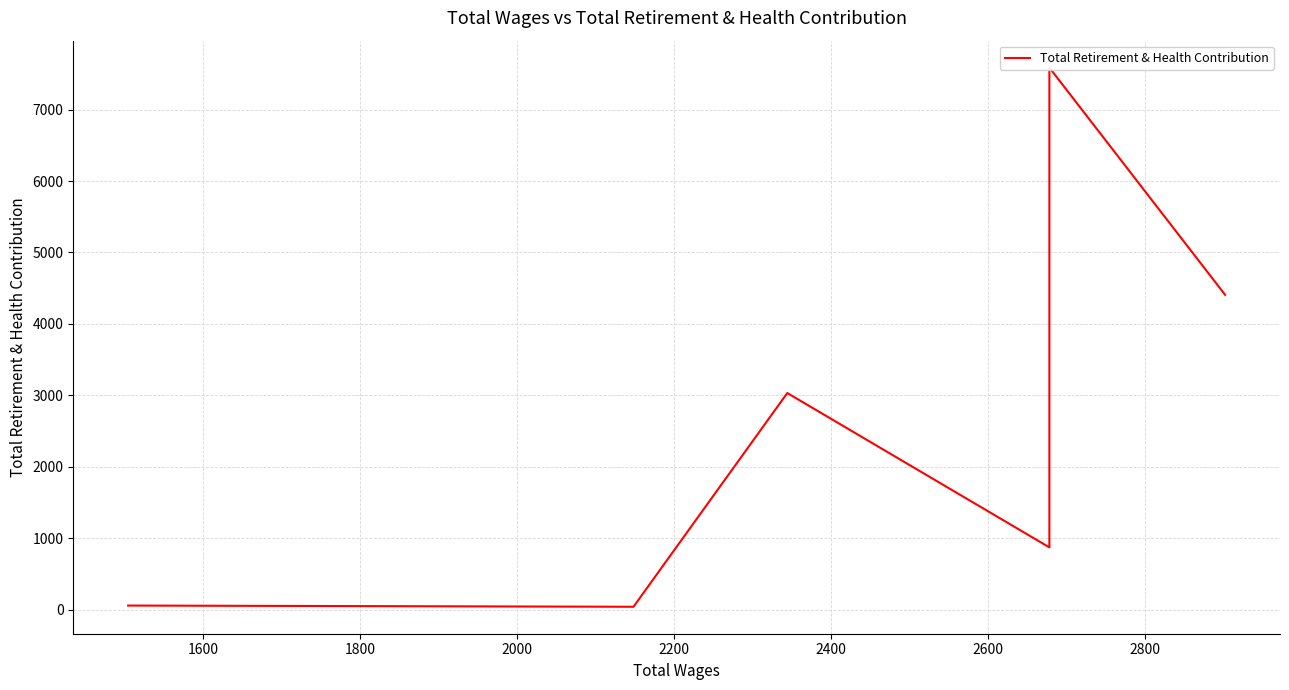

Does the chart display data point markers on the line(s)?

No